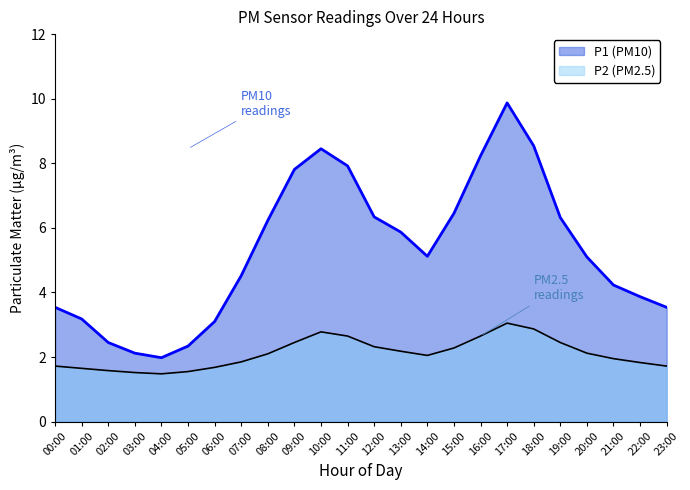

True or false: P2 and P1 cross at least once.

False